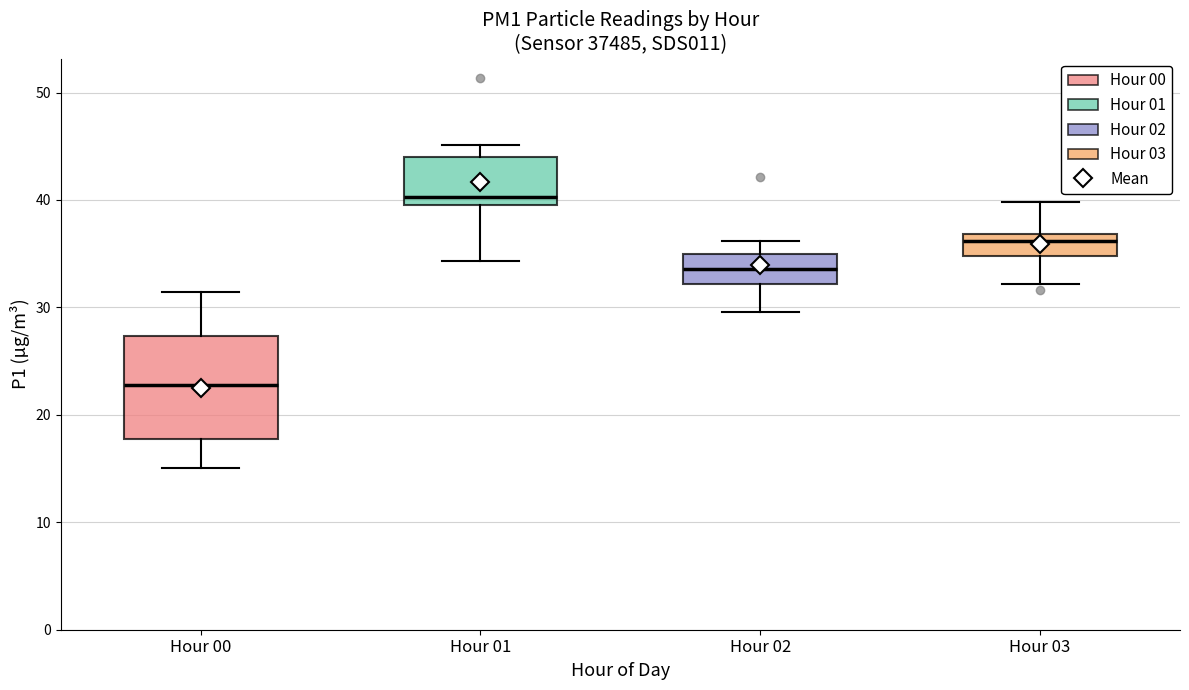

Reading left to right, transcribe this box plot: for each box, give where its median line is, the range the box spans, and where its two whiskers end, as read against the y-axis. The values are not printed on the chart, so give them approximately, as read against the axis.

Hour 00: median 23, box 18 to 27, whiskers 15 to 31
Hour 01: median 40 (just above the box's lower edge), box 40 to 44, whiskers 34 to 45
Hour 02: median 34, box 32 to 35, whiskers 30 to 36
Hour 03: median 36, box 35 to 37, whiskers 32 to 40